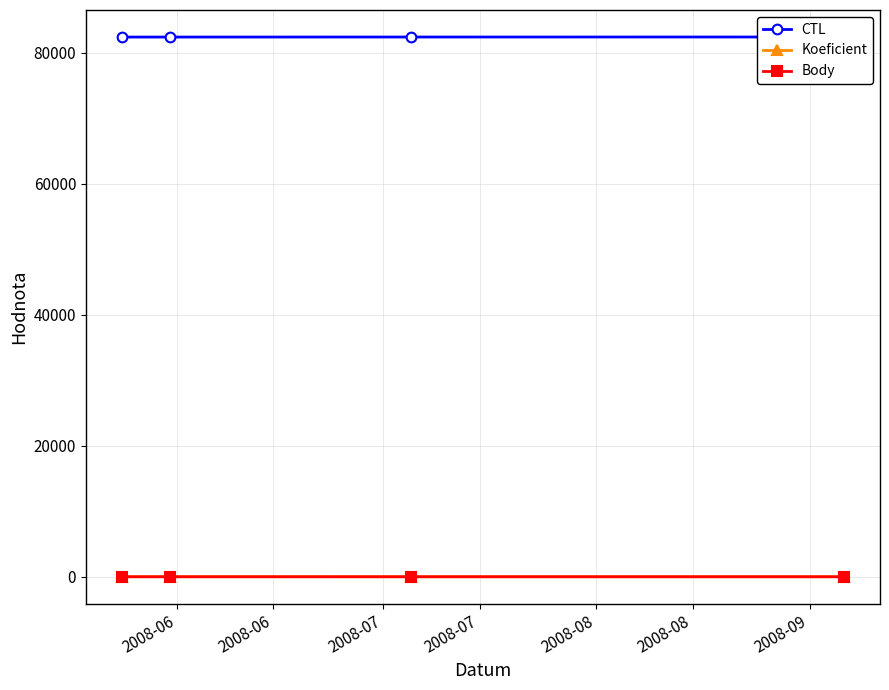

How many Body values are between 4 and 6?

4